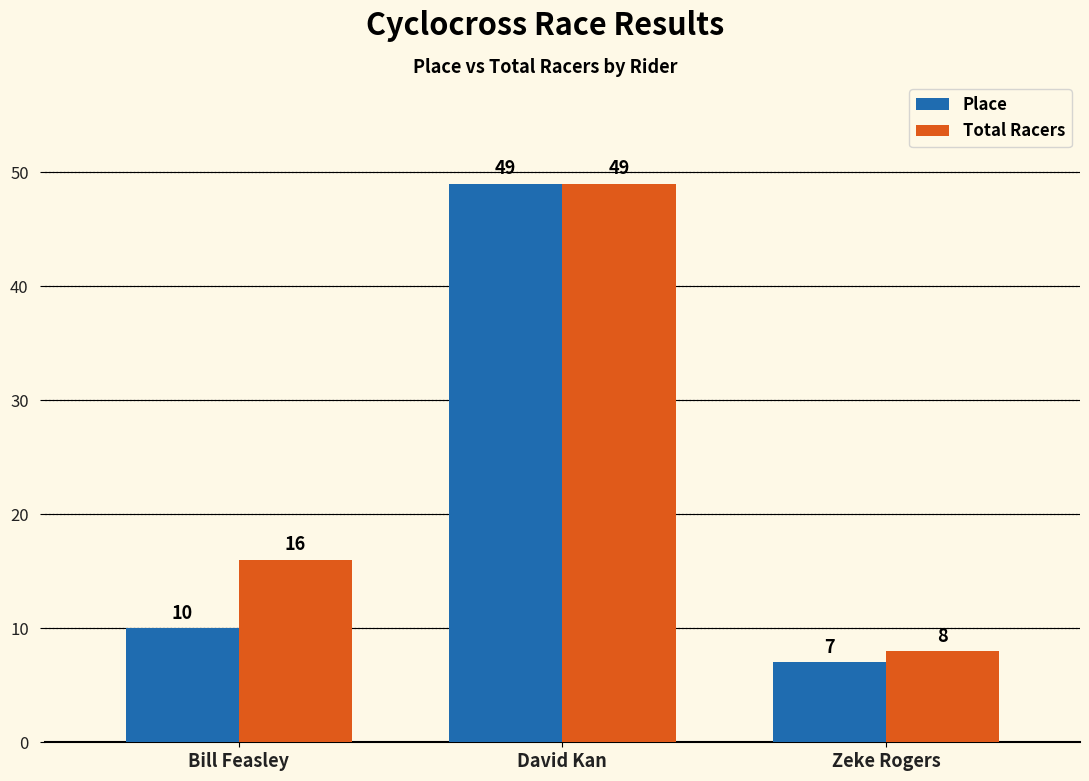

How many bars are there in each group?

2